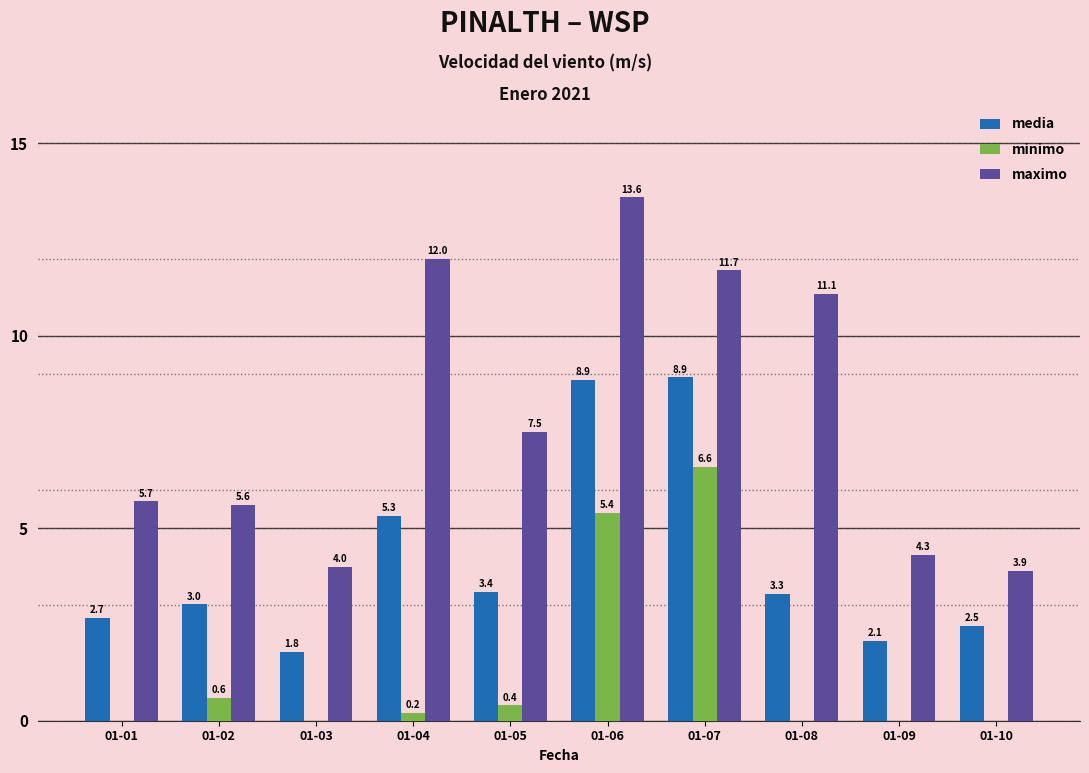

Reading left to right, transcribe all the data shown in this chart.

media: 01-01=2.7	01-02=3.0	01-03=1.8	01-04=5.3	01-05=3.4	01-06=8.9	01-07=8.9	01-08=3.3	01-09=2.1	01-10=2.5
minimo: 01-01=0.0	01-02=0.6	01-03=0.0	01-04=0.2	01-05=0.4	01-06=5.4	01-07=6.6	01-08=0.0	01-09=0.0	01-10=0.0
maximo: 01-01=5.7	01-02=5.6	01-03=4.0	01-04=12.0	01-05=7.5	01-06=13.6	01-07=11.7	01-08=11.1	01-09=4.3	01-10=3.9